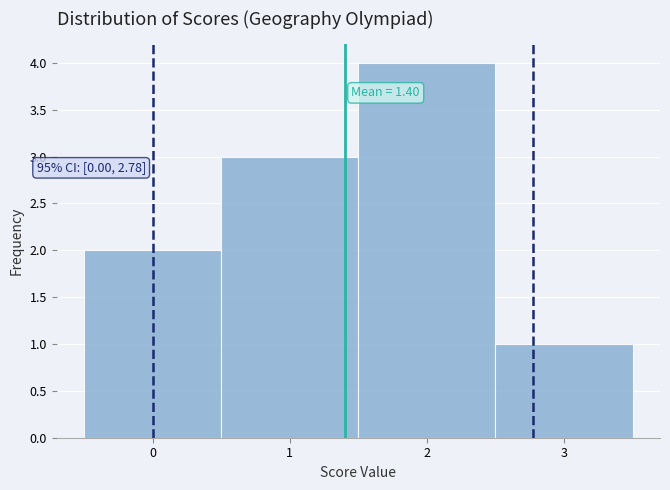

Which range on the x-axis has the tallest bar?

1.5 to 2.5